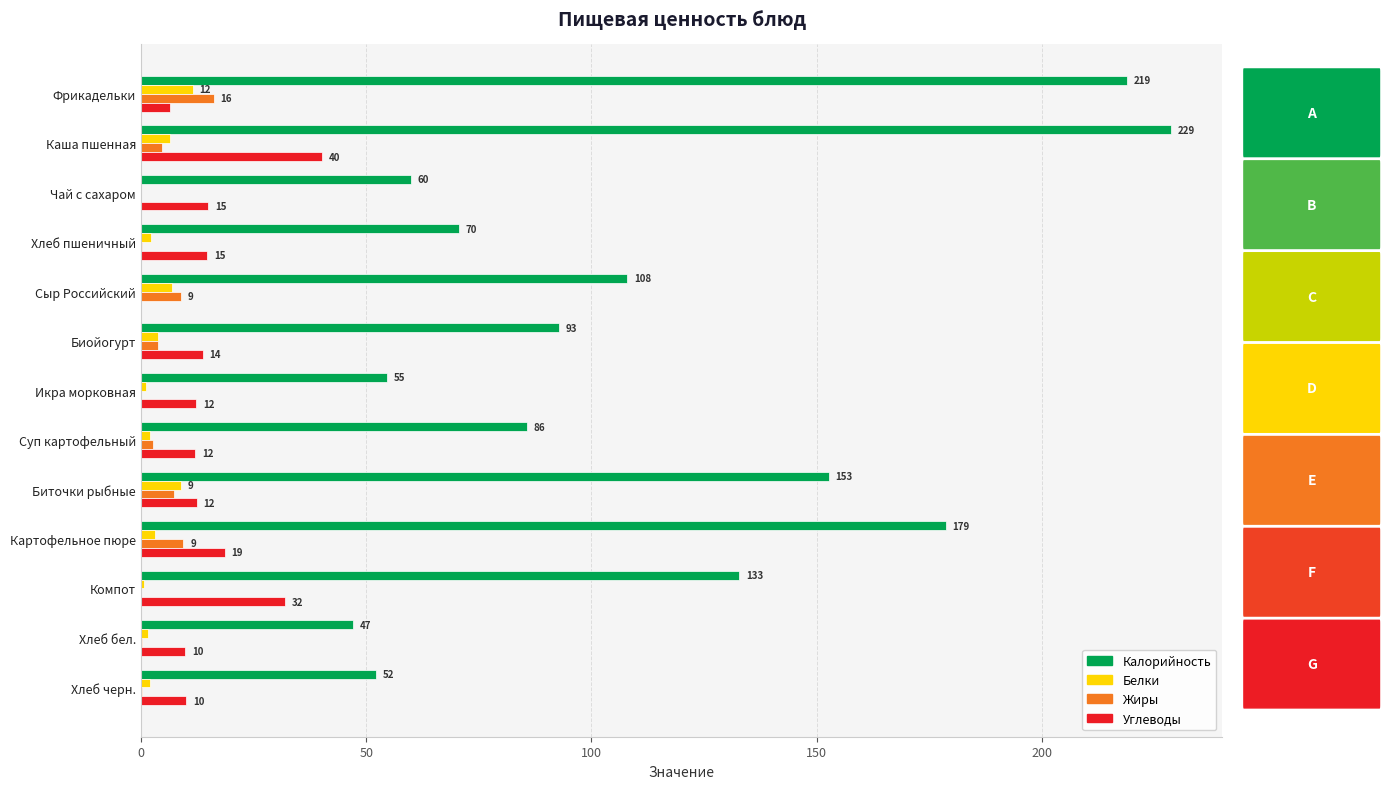

At which category is the sum across all series the highest?

Каша пшенная